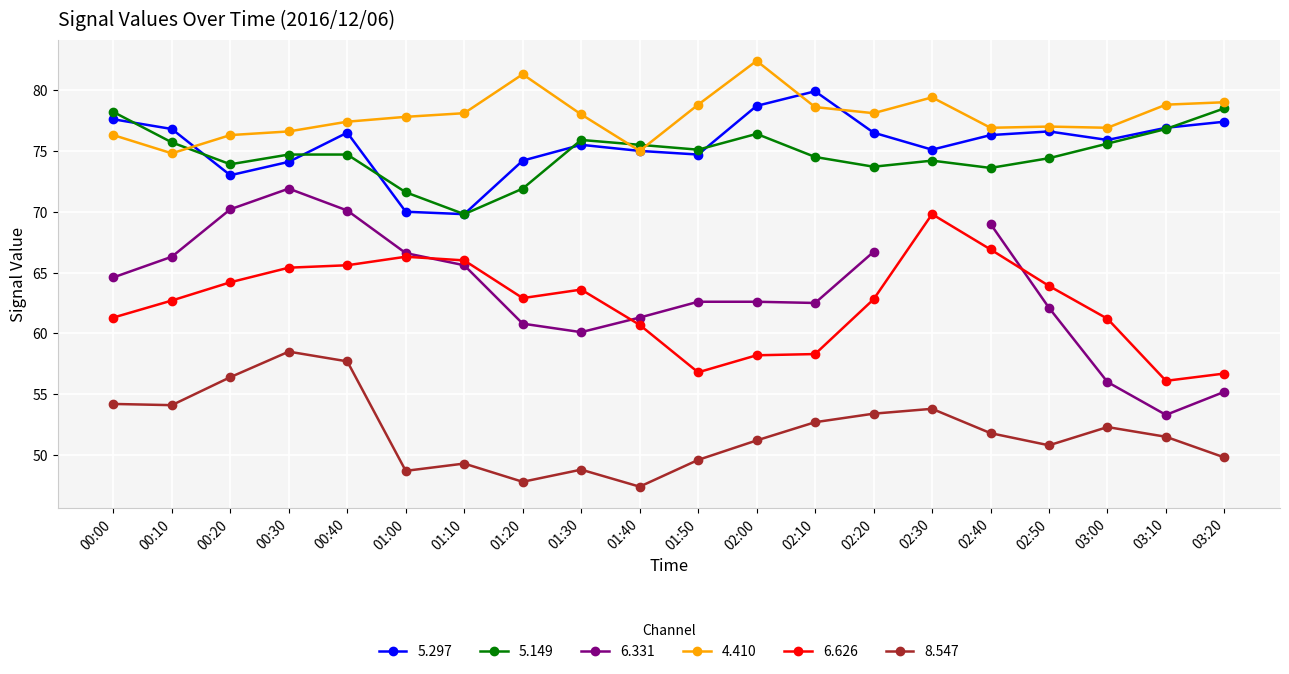

What is the label of the 14th point from the left?

02:20